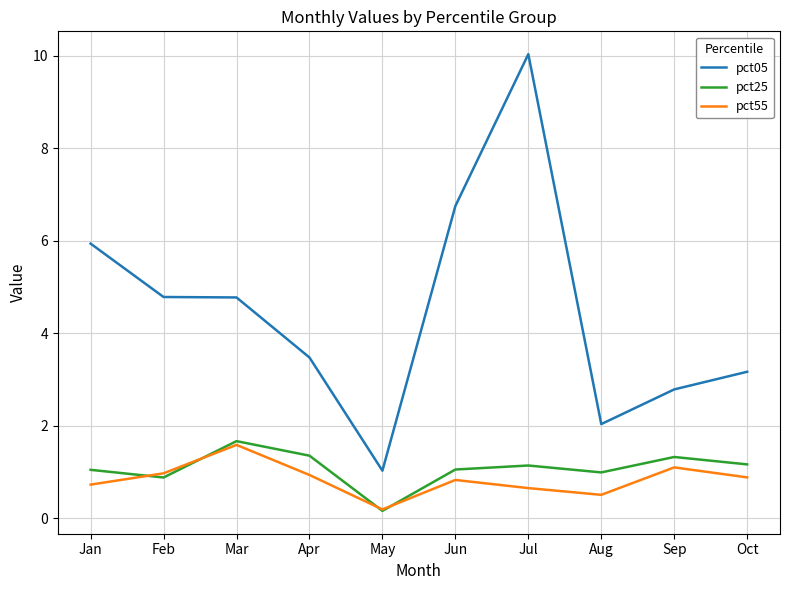

The value of pct05 at Jun is 2.5. True or false?

False